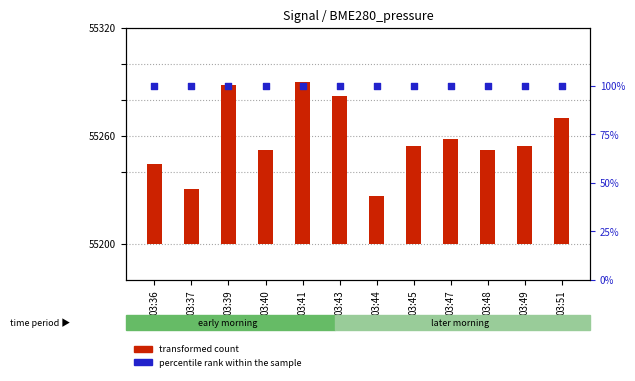

What are all the series names shown in the legend?

transformed count, percentile rank within the sample